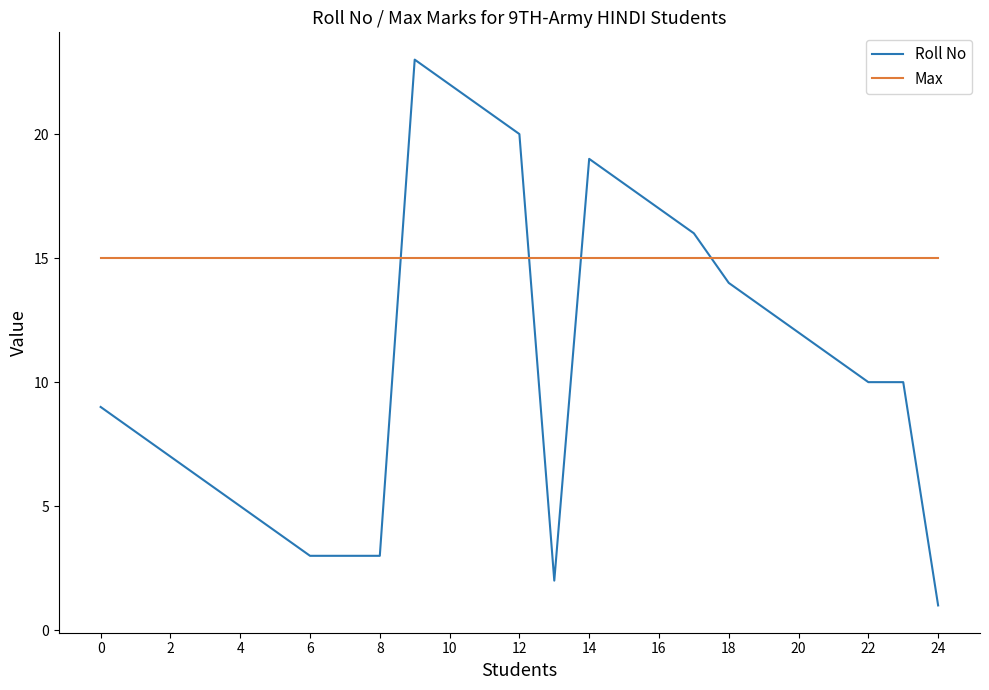

Which series has the largest range (max minus min)?

Roll No